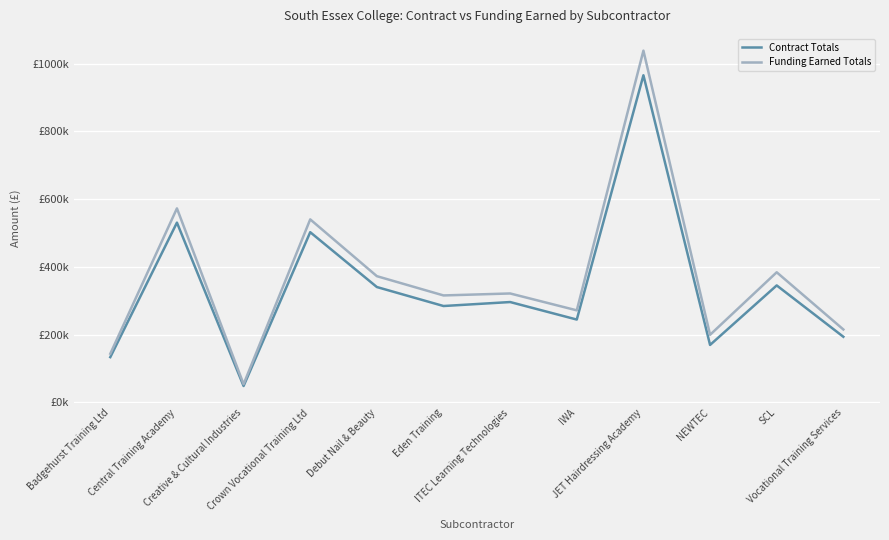

In Funding Earned Totals, how many points are lower than both neighbors (excluding endpoints)?

4